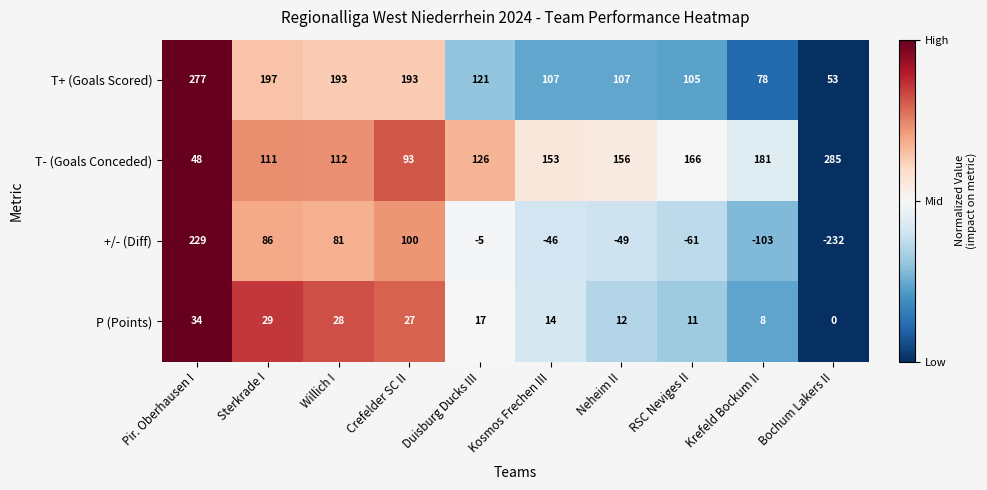

Rank the series by their maximum value, from lowest to highest.

P (Points), +/- (Diff), T+ (Goals Scored), T- (Goals Conceded)